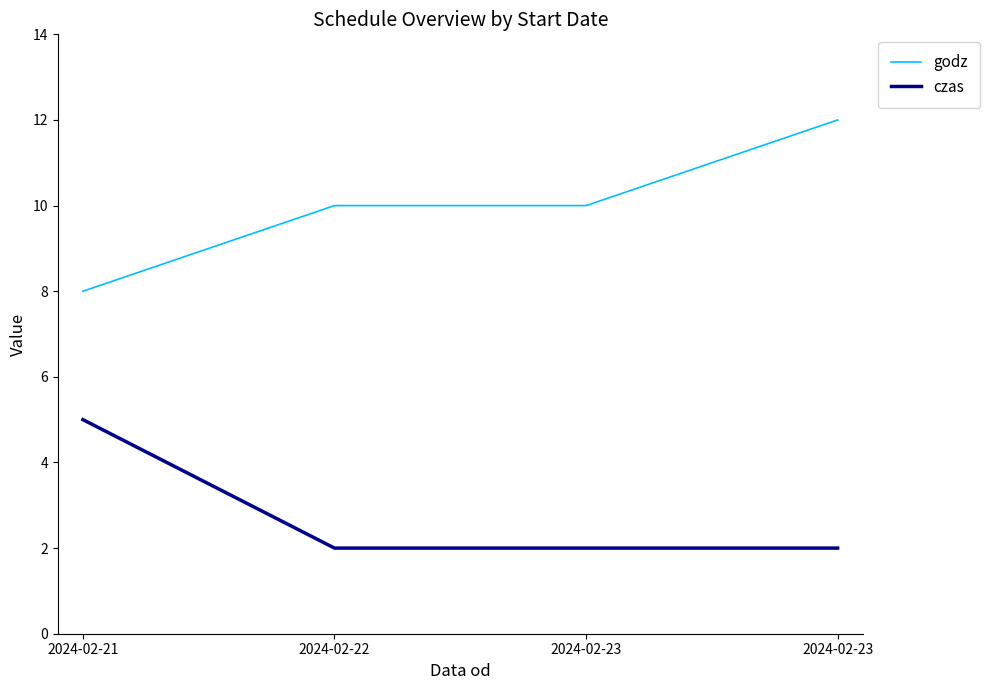

What are all the series names shown in the legend?

godz, czas